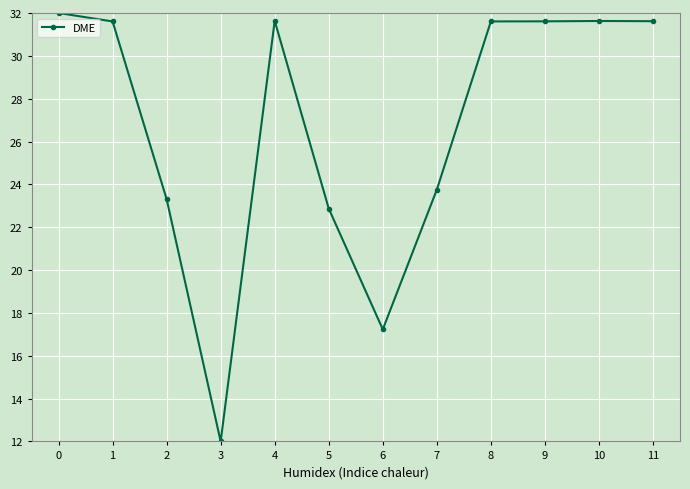

How many data points are less than 31?

5